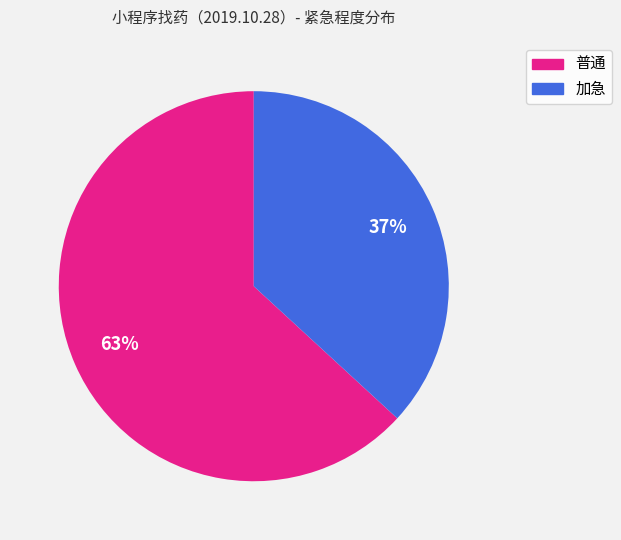

Rank the categories by value from highest to lowest.

普通, 加急